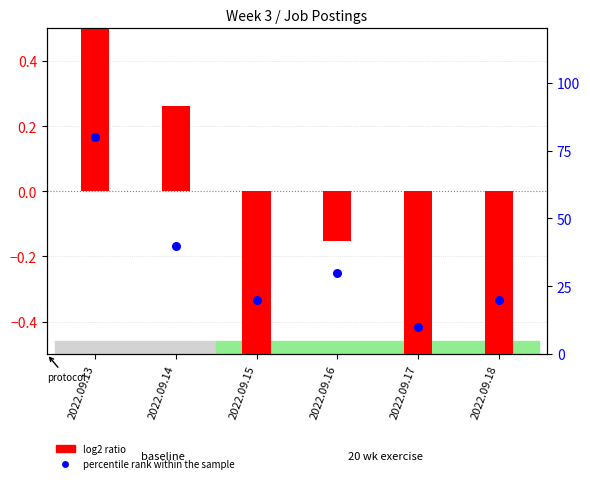

What is the change in value from 2022.09.13 to 2022.09.15?

-60